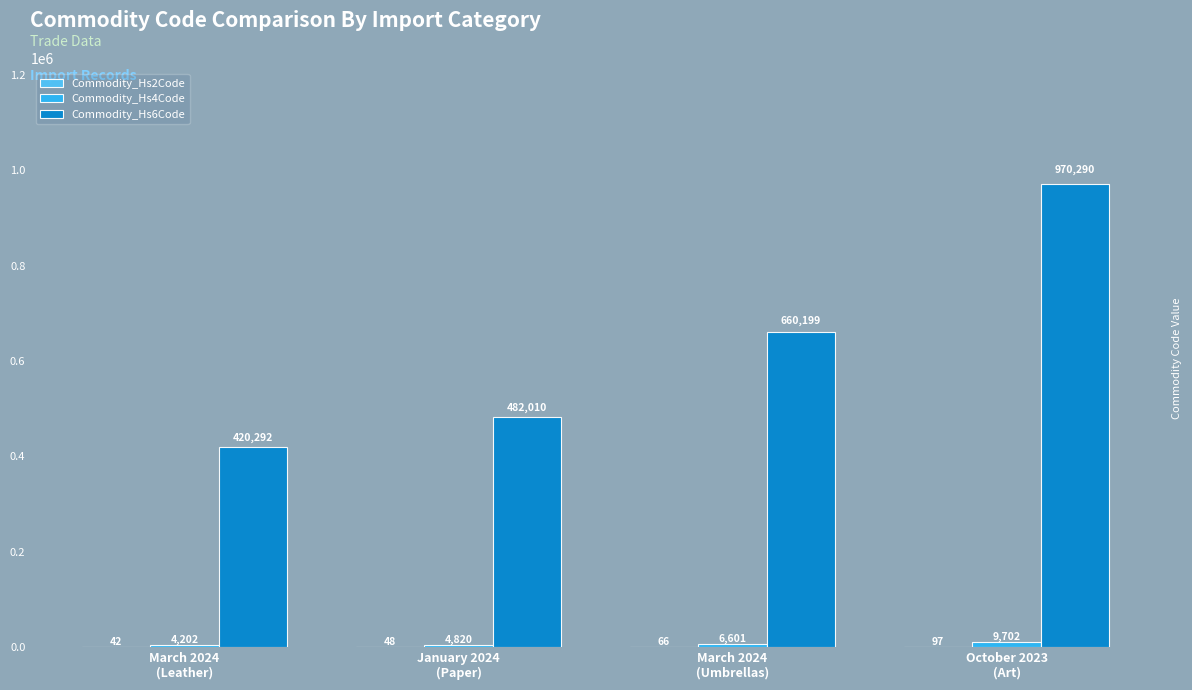

What is the maximum value shown in the chart?

970290